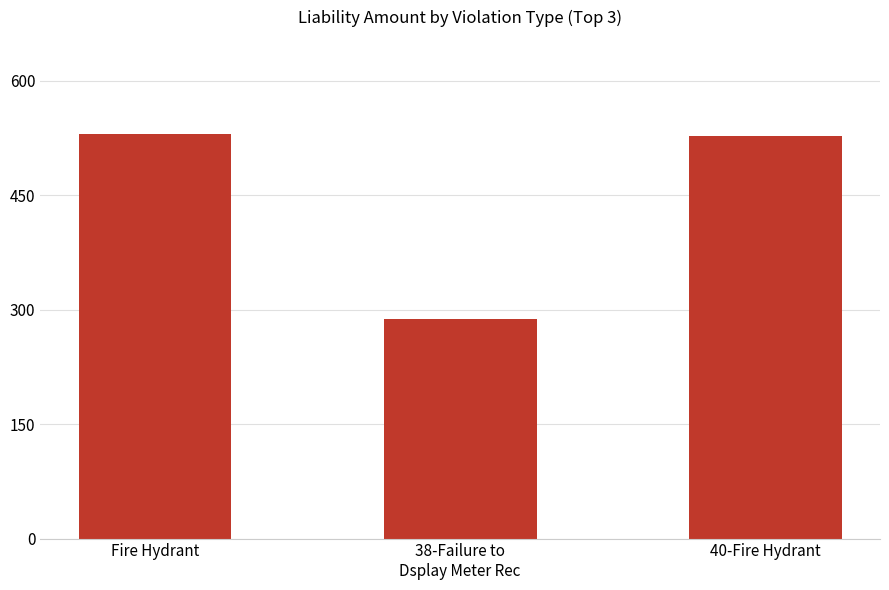

What is the change in value from 38-Failure to
Dsplay Meter Rec to 40-Fire Hydrant?

+239.3